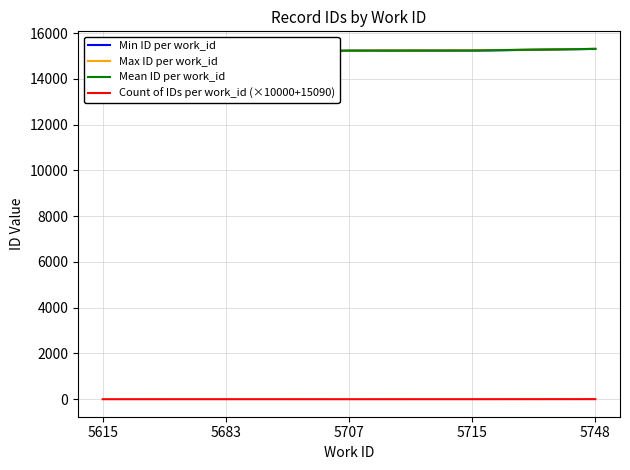

Which series has the widest spread of values?

Max ID per work_id